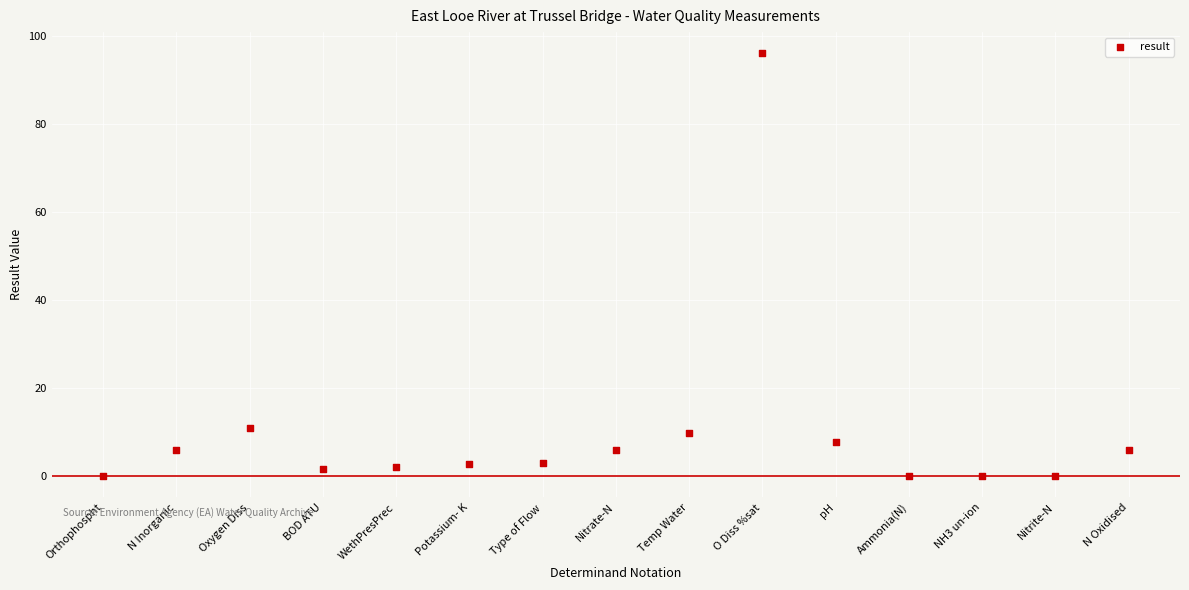

What is the range of Y values (max minus min)?

96.0